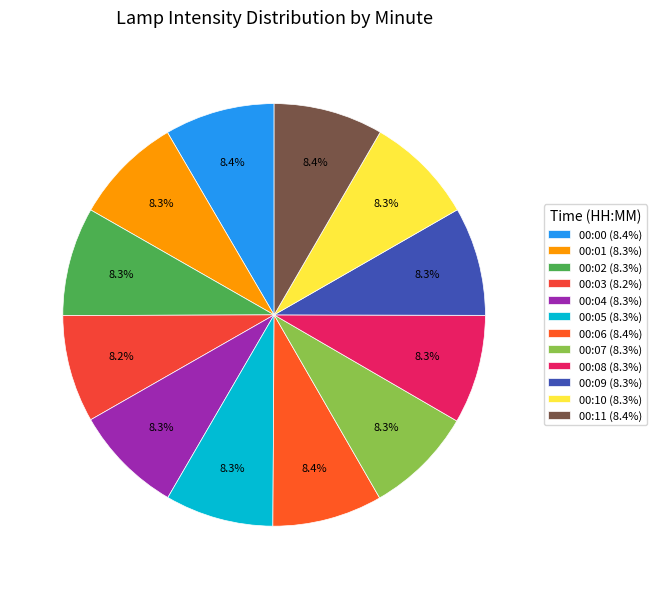

To the nearest percent, what portion does 00:07 represent?

8%